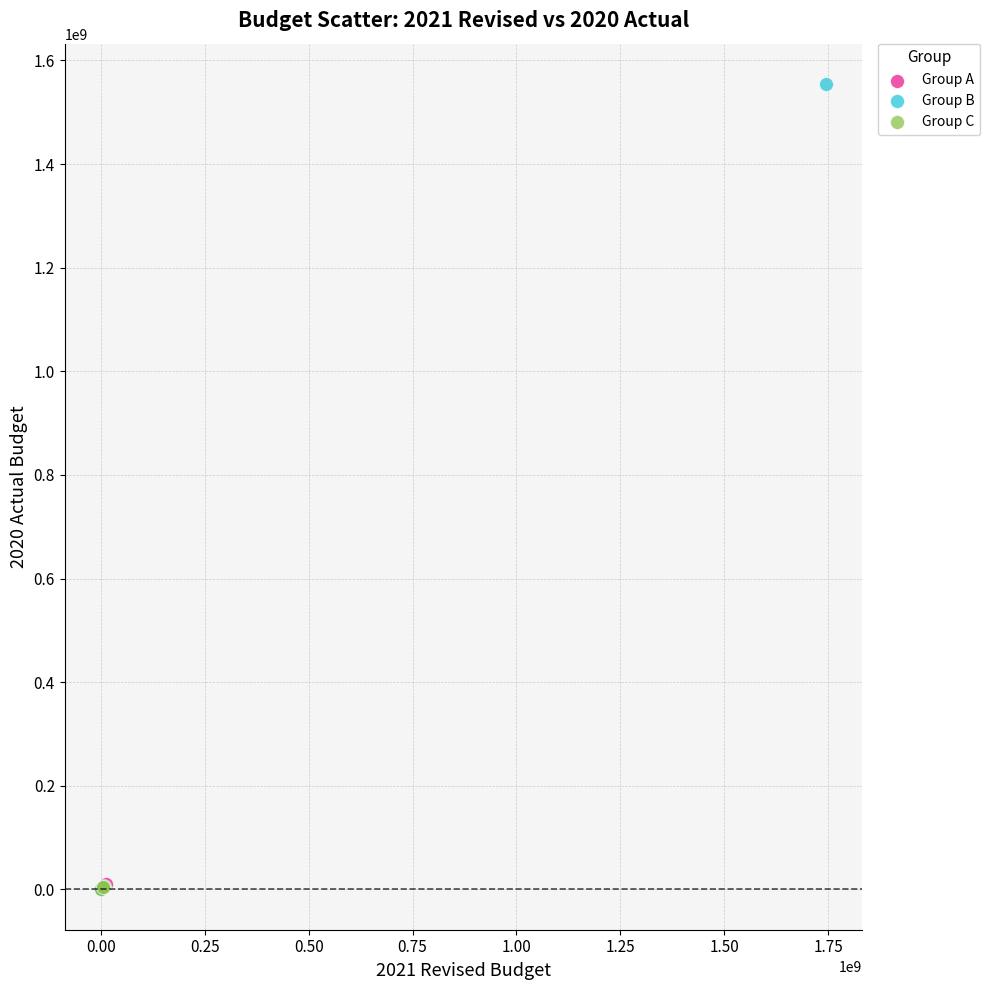

Which series reaches the maximum Y coordinate?

Group B